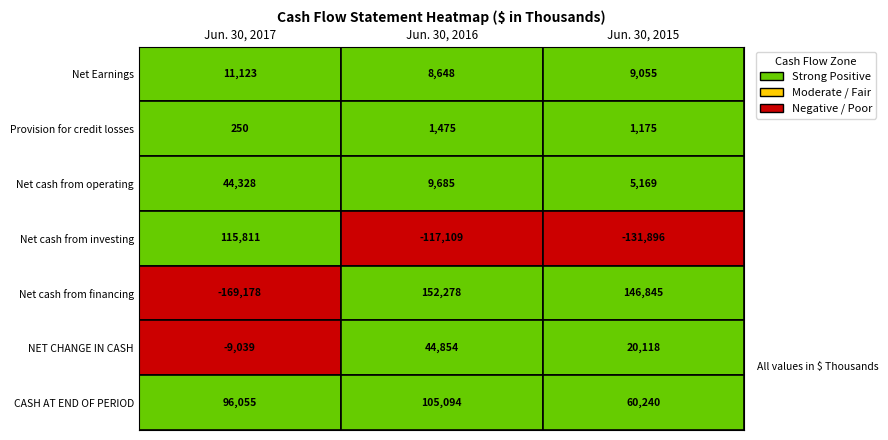

Between Jun. 30, 2015 and Jun. 30, 2016, which is larger?

Jun. 30, 2015